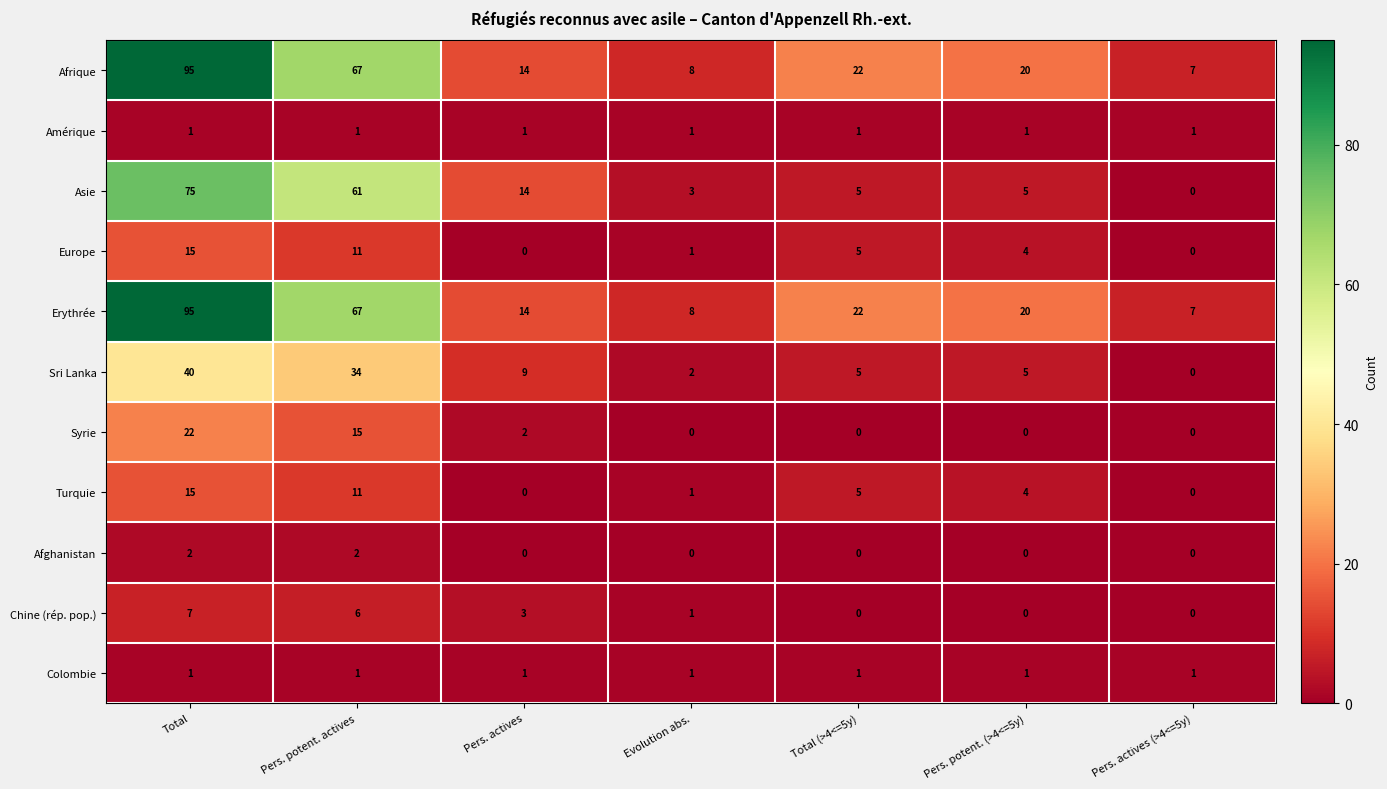

What is the difference between the highest and lowest values at Pers. actives?

14